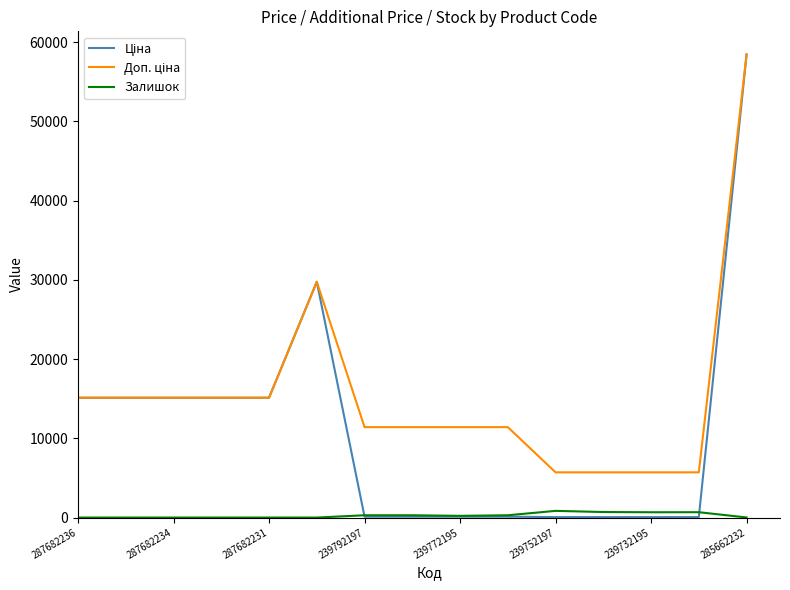

What is the highest value of the Ціна series?

58426.5